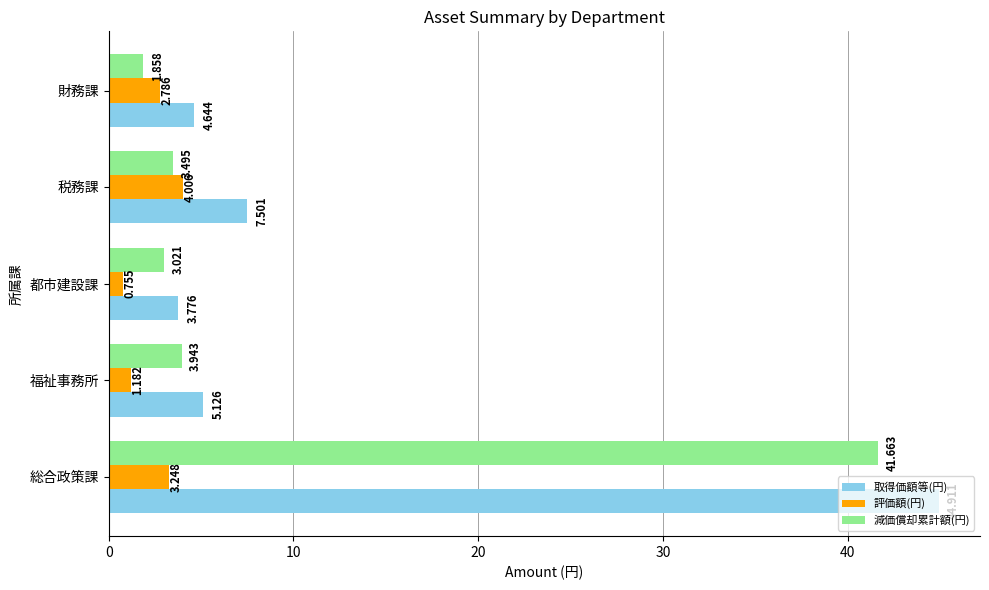

Which series has the largest range (max minus min)?

取得価額等(円)